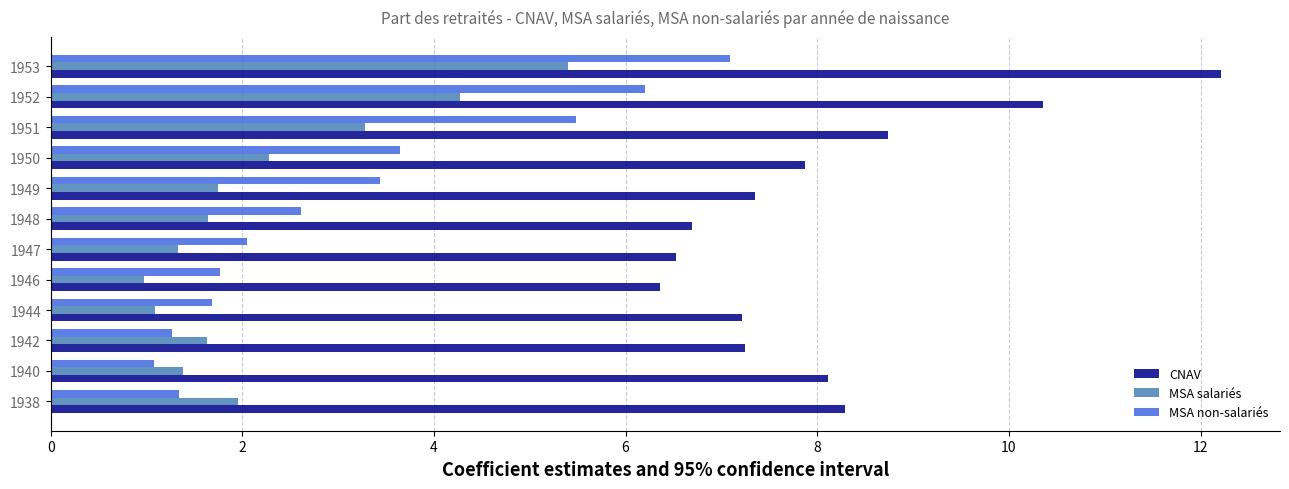

The MSA non-salariés series shows 1.8 at 1946. True or false?

True